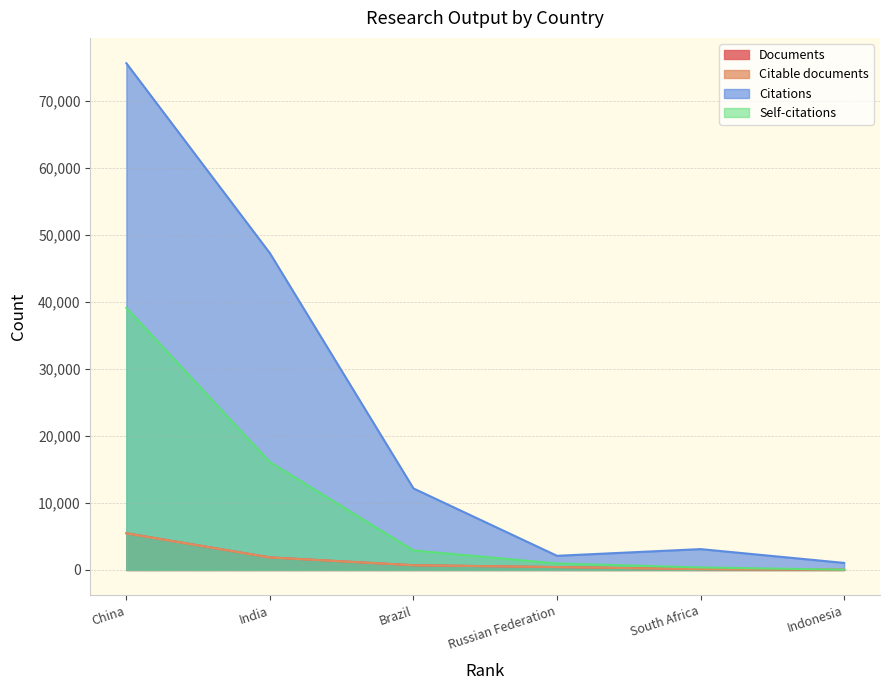

Between Brazil and Russian Federation, which series saw the biggest shift?

Citations